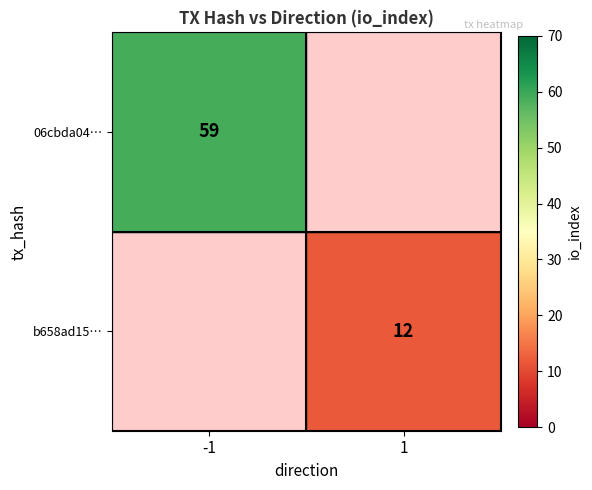

The b658ad15… series shows 12 at 1. True or false?

True